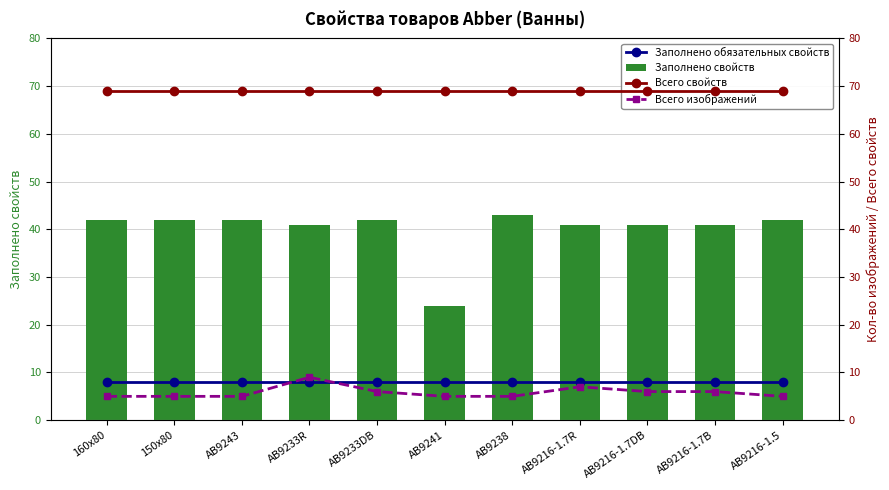

Are the bars grouped side by side (vs. stacked)?

Yes